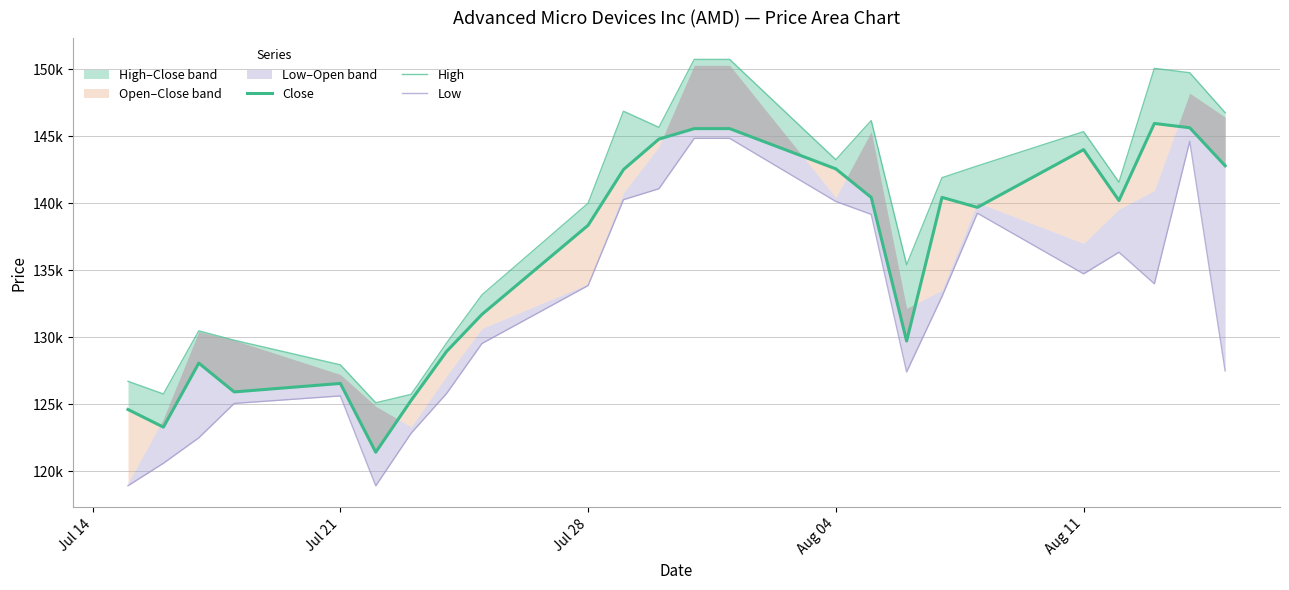

What position from the left is Jul 21?

5